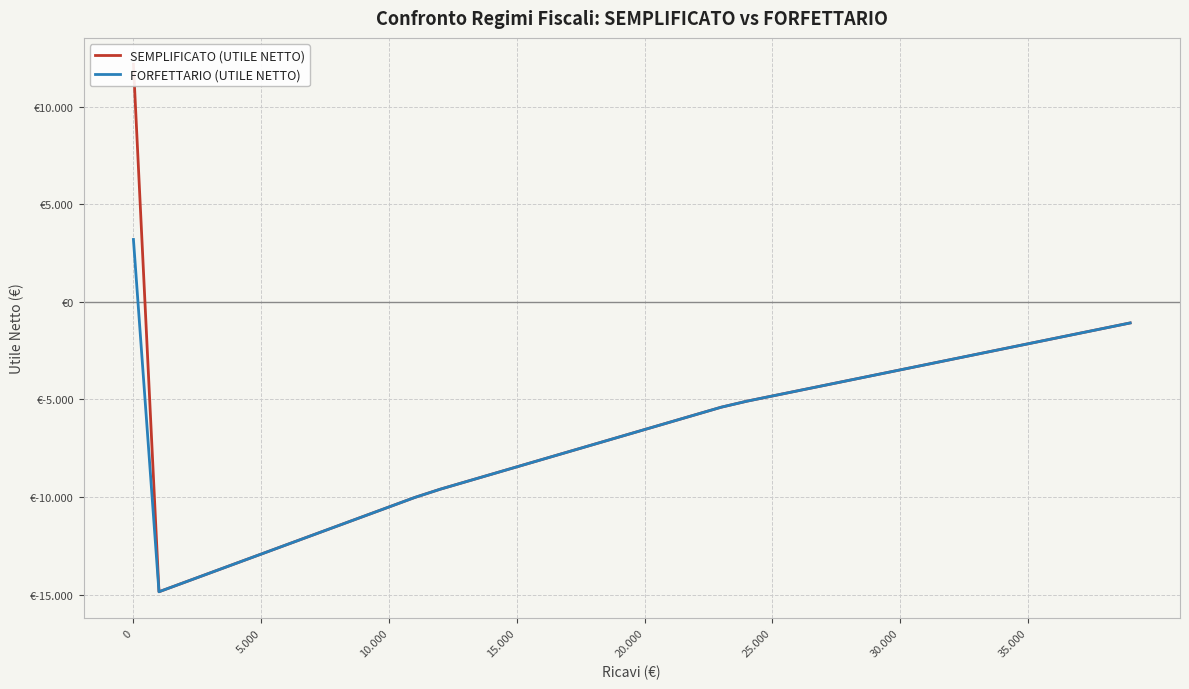

In SEMPLIFICATO (UTILE NETTO), how many points are lower than both neighbors (excluding endpoints)?

1